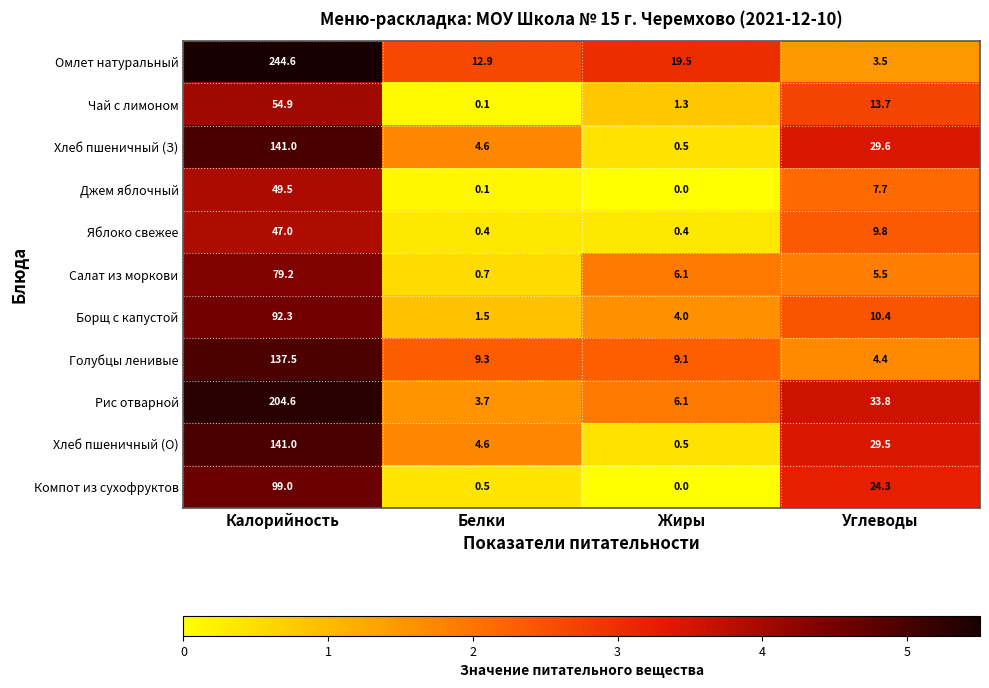

Between Белки and Углеводы, which series saw the biggest shift?

Рис отварной